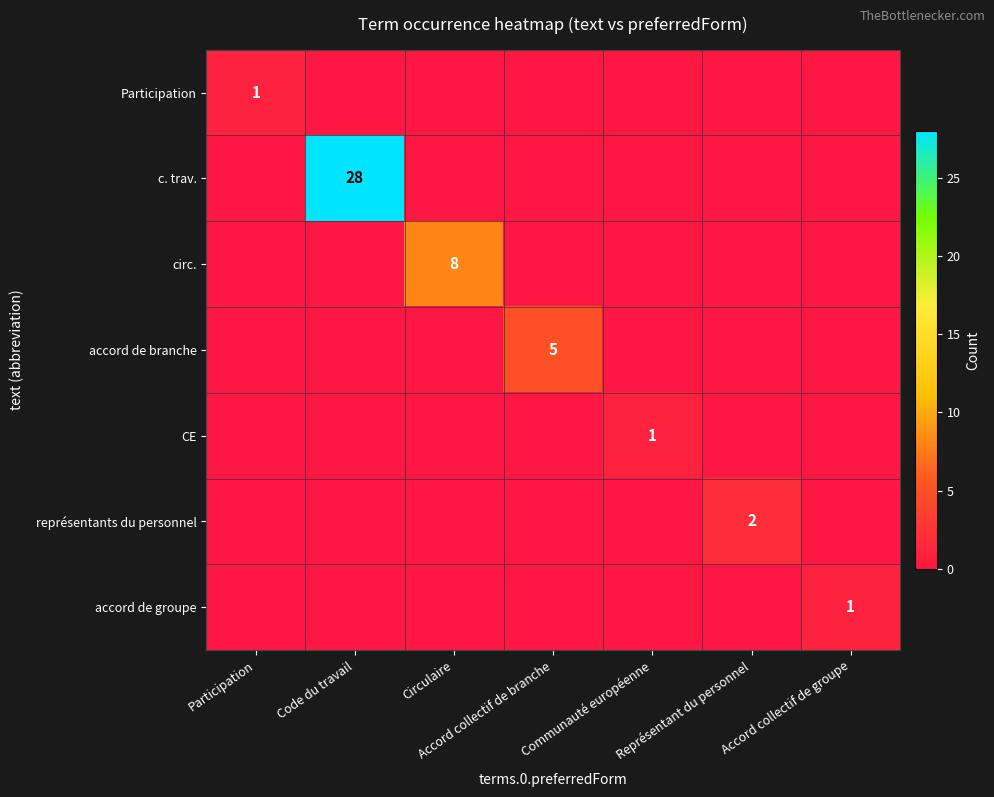

The value of circ. at Circulaire is 8. True or false?

True